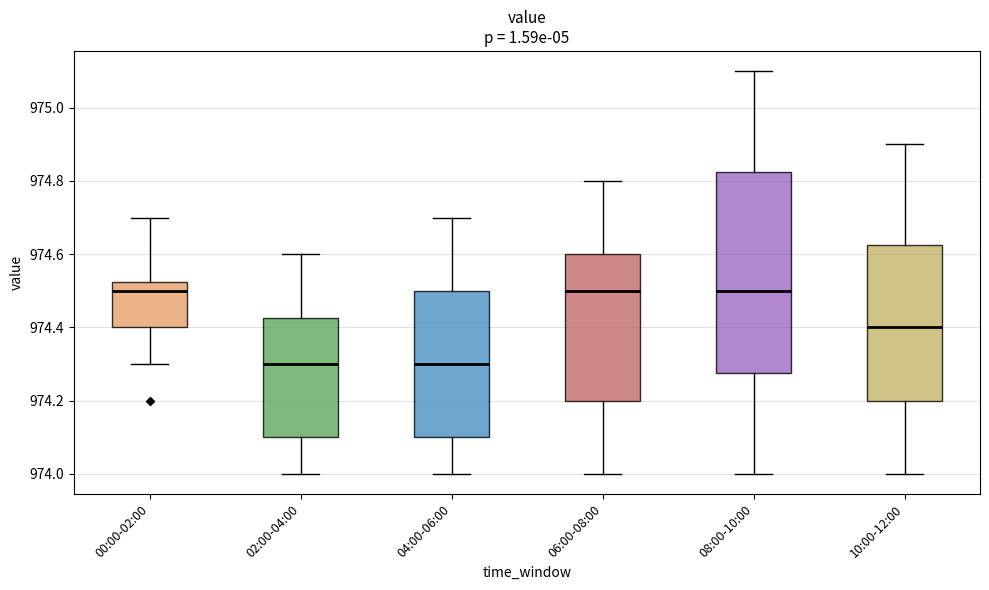

Comparing the boxes themselves (not the whiskers), which one is the tallest?

08:00-10:00